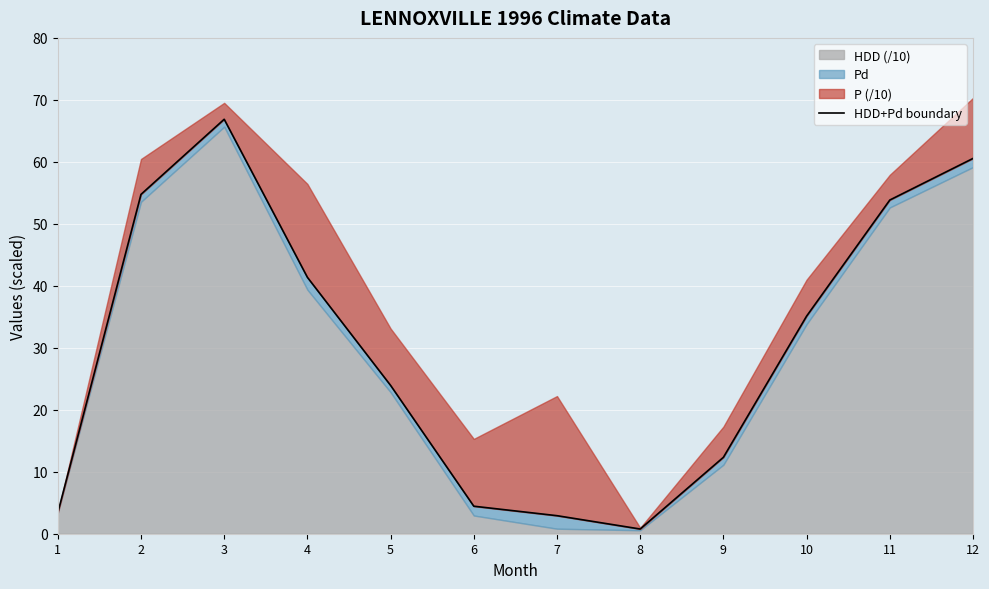

Where is the data nearest to the value 33?

10